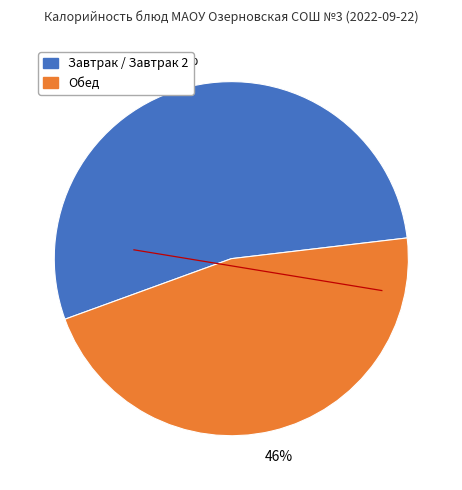

Is there any slice that represents more than half of the pie?

Yes